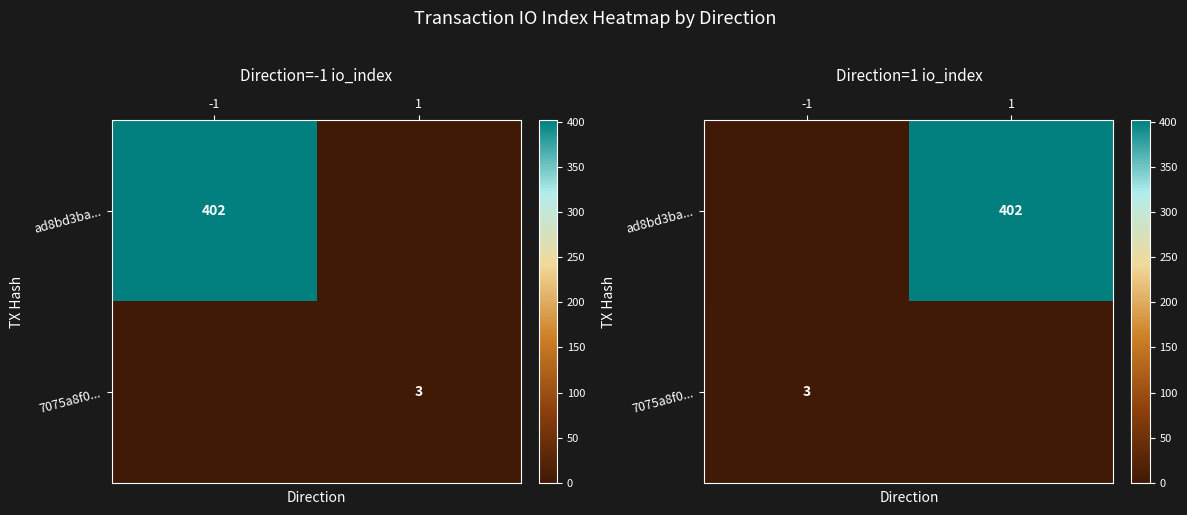

The value of 7075a8f0... at -1 is 4. True or false?

False